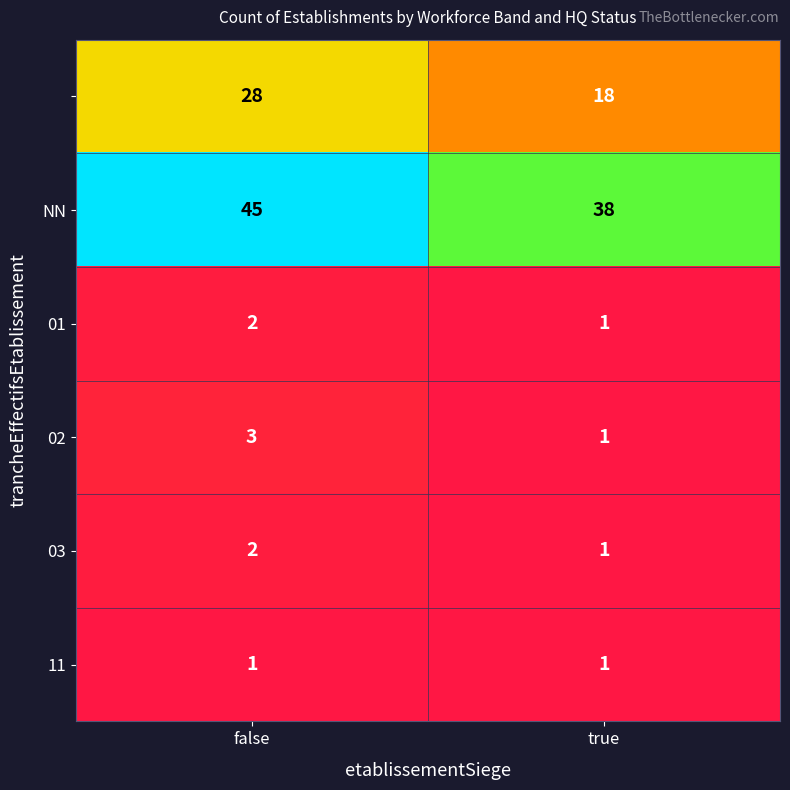

What is the greatest value displayed?

45